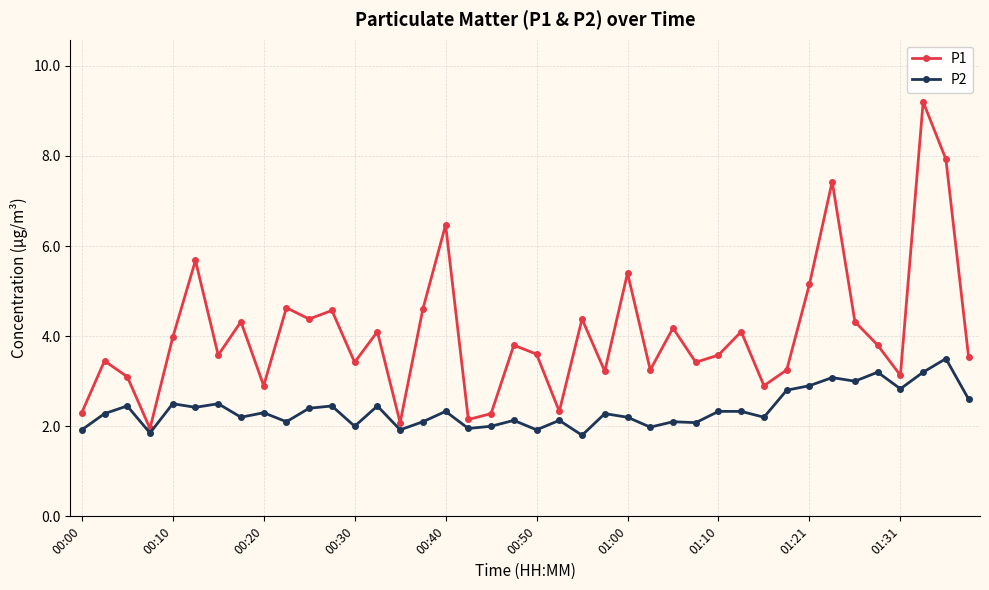

What is the value of the P1 point at the 28th from the left?

3.4